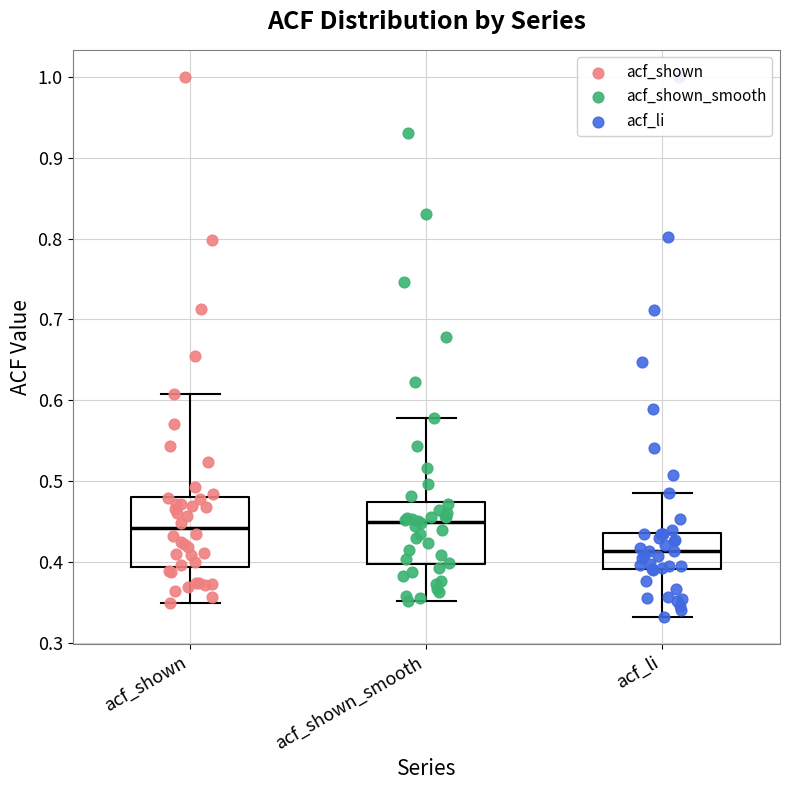

Which box's median line is the lowest?

acf_li